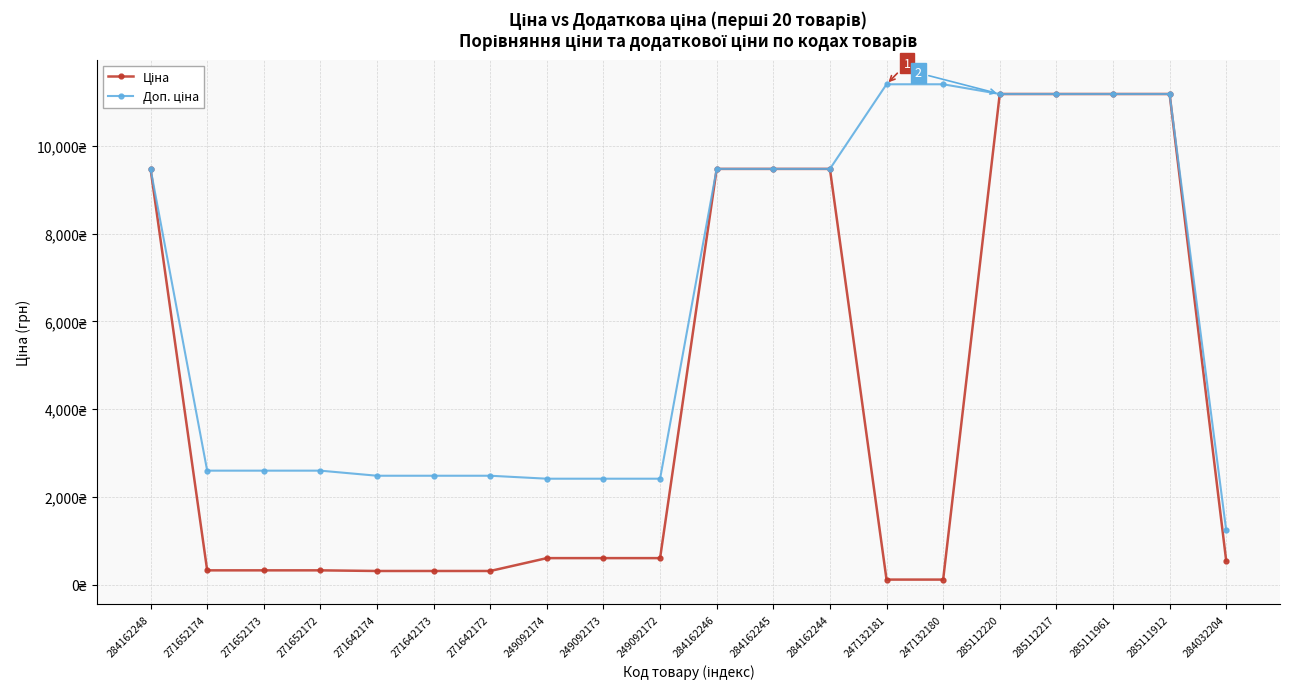

What is the label of the 17th point from the left?

285112217